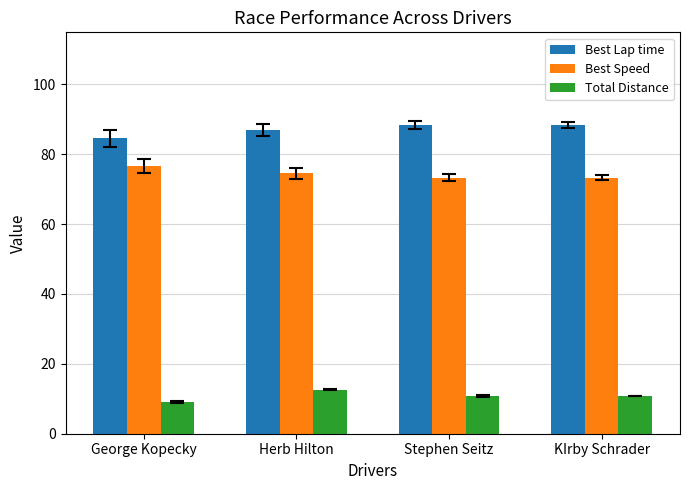

Does the chart contain any negative values?

No